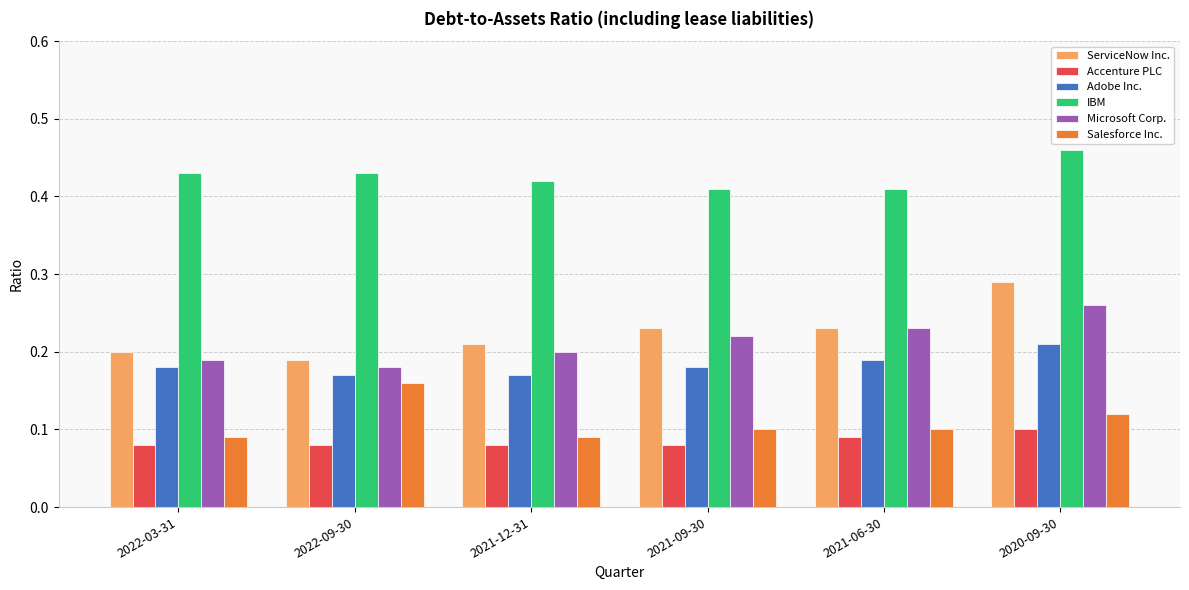

Between 2021-06-30 and 2020-09-30, which series saw the biggest shift?

ServiceNow Inc.